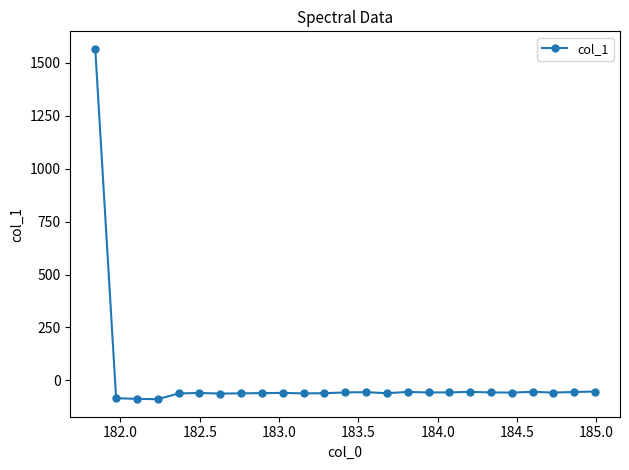

What is the difference between the maximum and second lowest values?

1653.5